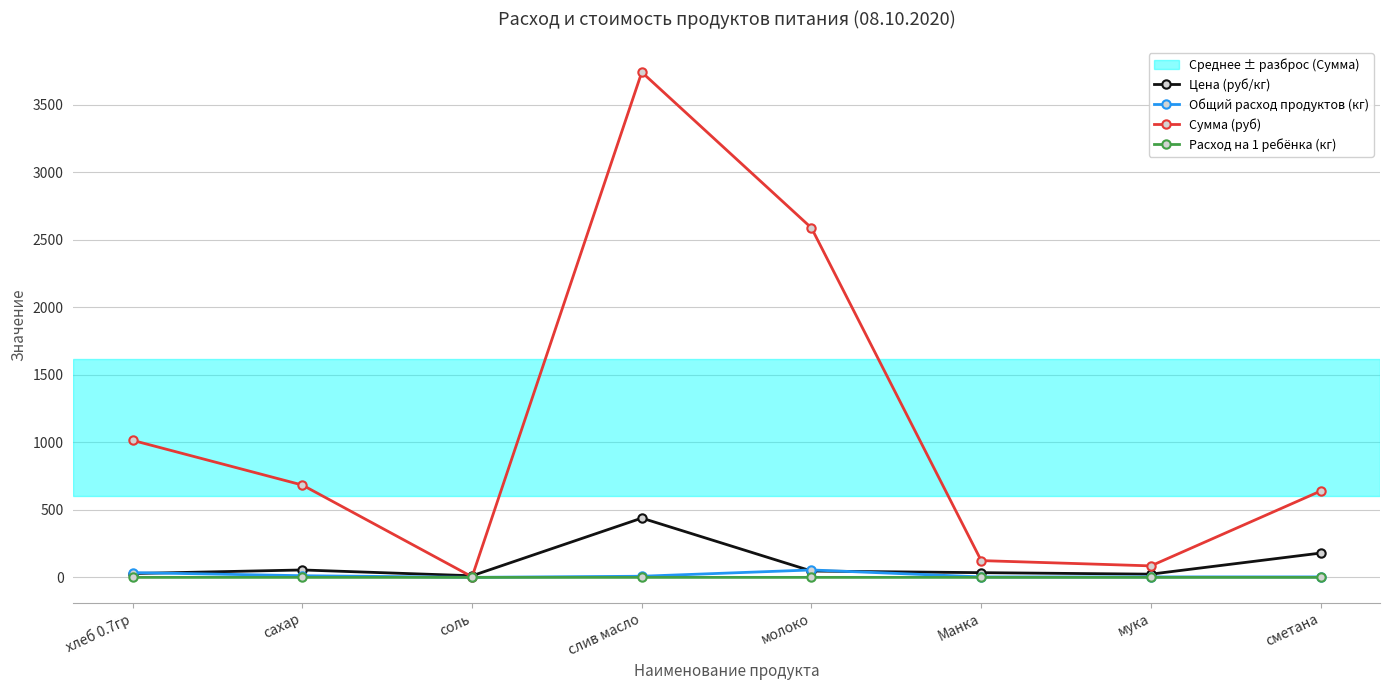

What is the sum of the Цена (руб/кг) values at сметана and молоко?

227.0